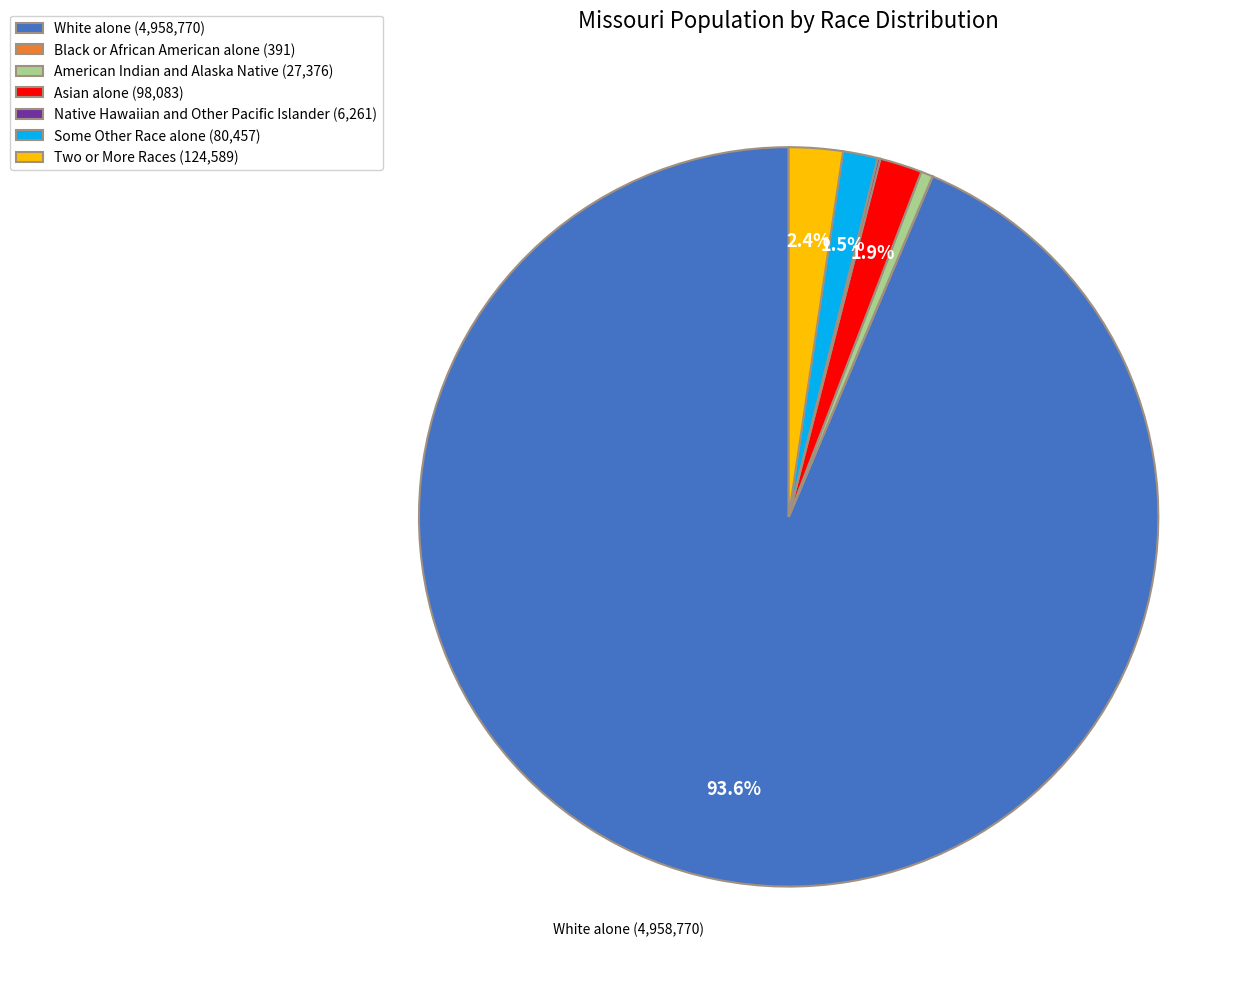

Does Some Other Race alone represent more than half of the total?

No